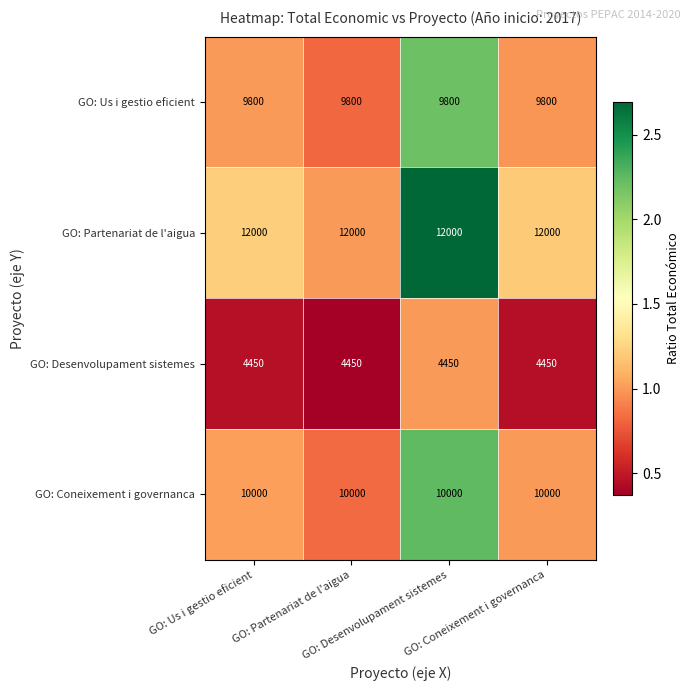

At how many categories does at least one series exceed 8583?

4